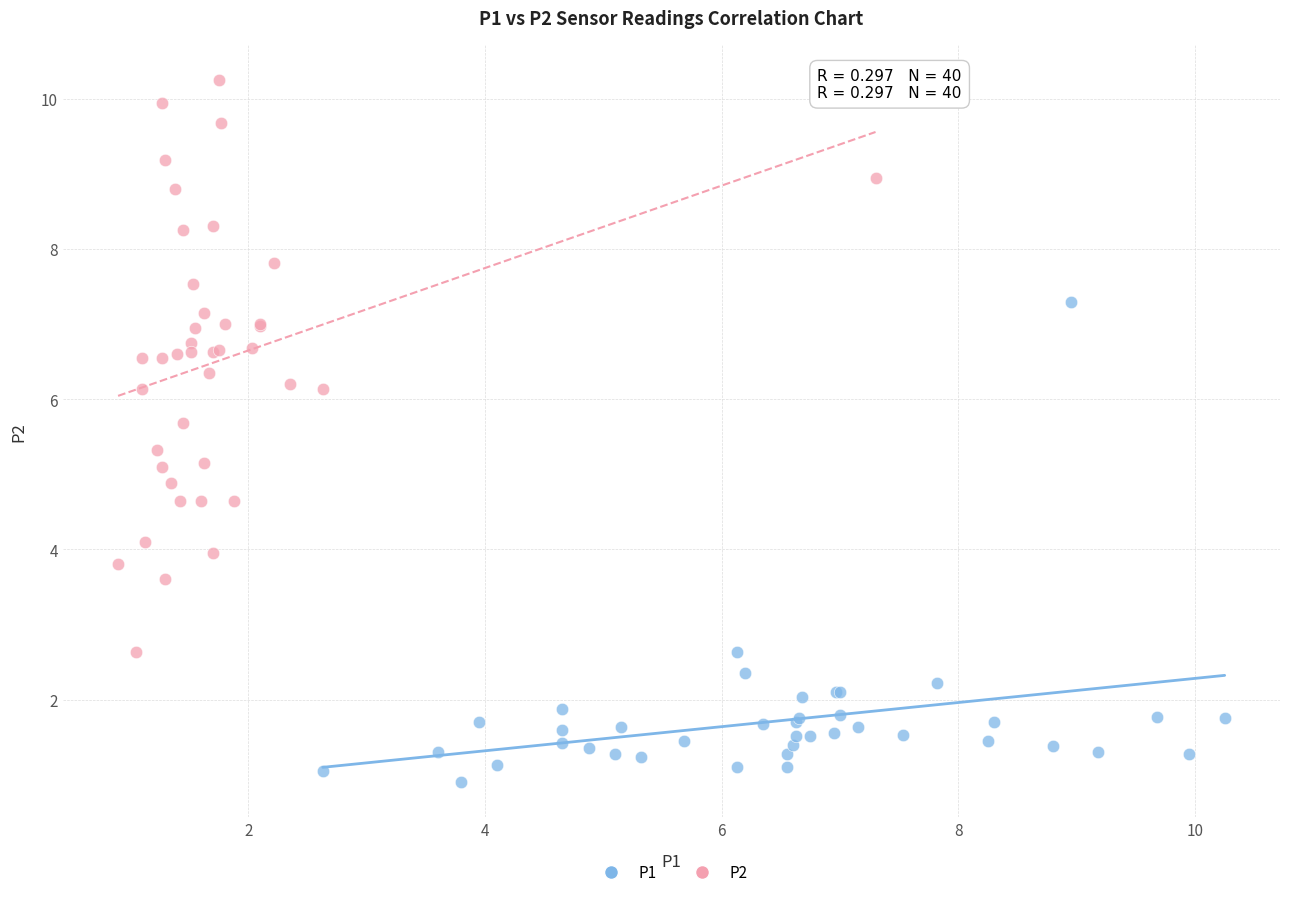

Which series has the largest Y range (max minus min)?

P2